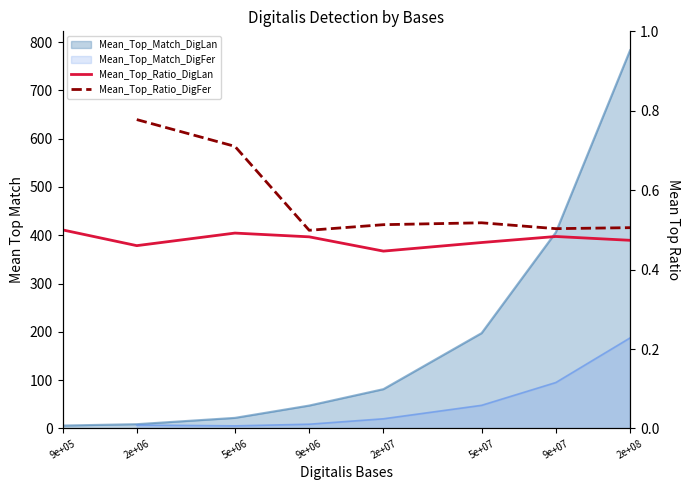

What is the label of the 3rd point from the left?

5e+06